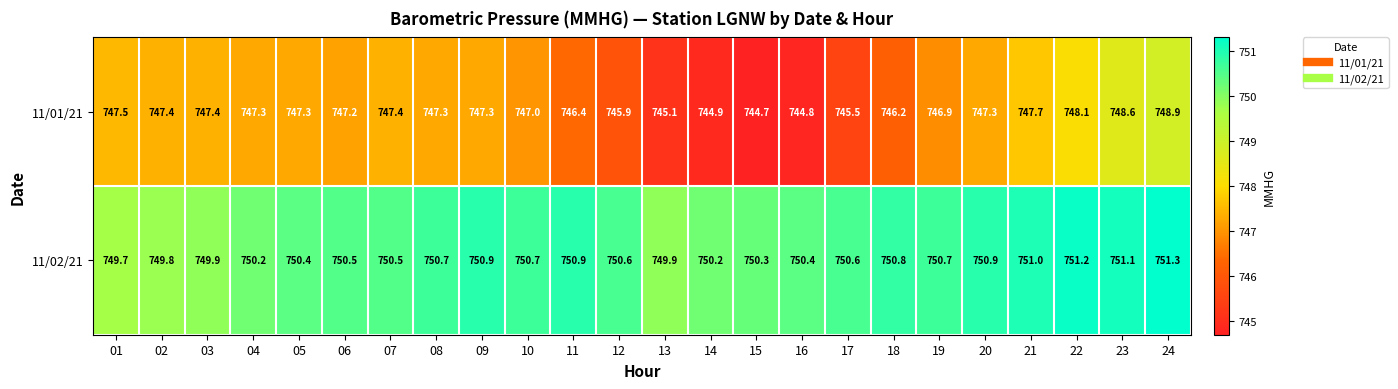

What is the difference between the 11/01/21 values at 21 and 13?

2.6